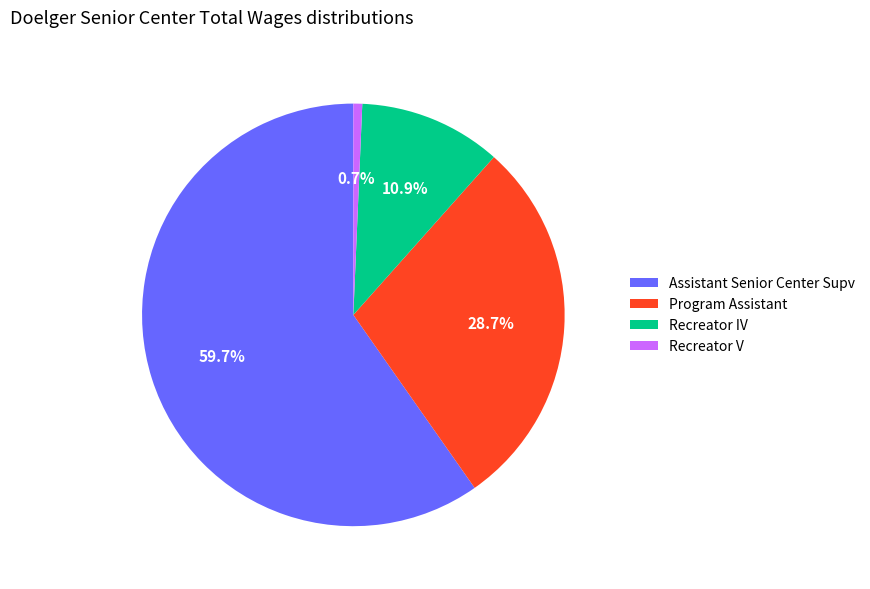

What portion of the pie excludes Recreator V?

99.3%